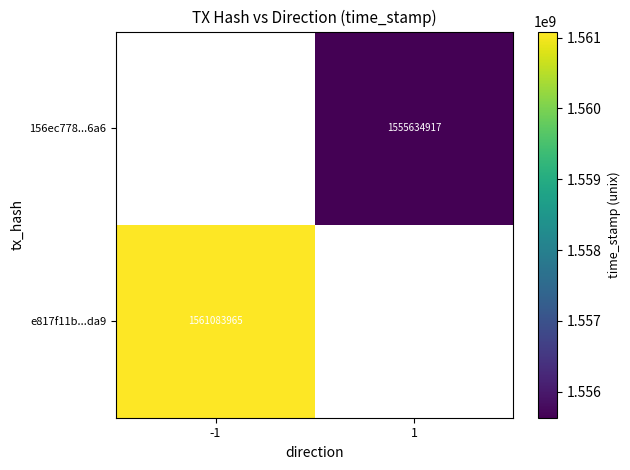

The value of 156ec778...6a6 at 1 is 2700495724.7. True or false?

False